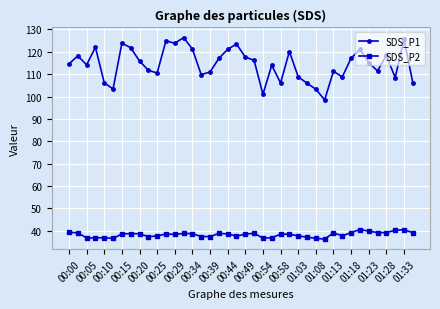

What is the difference between the maximum and minimum values in the SDS_P2 series?

4.3